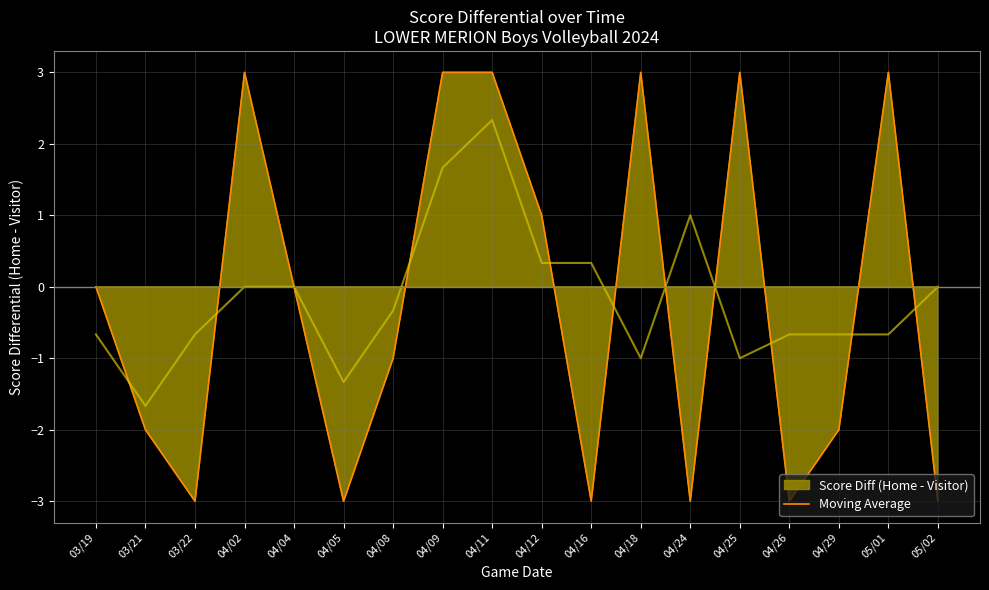

What is the greatest value displayed?

3